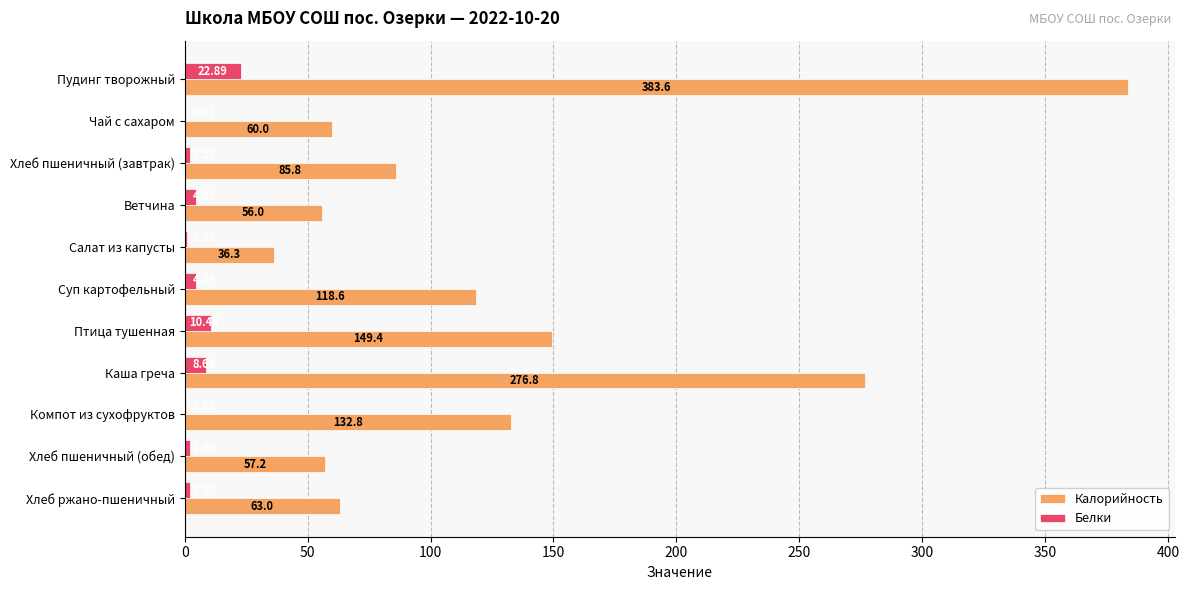

How many distinct data groups are displayed?

2